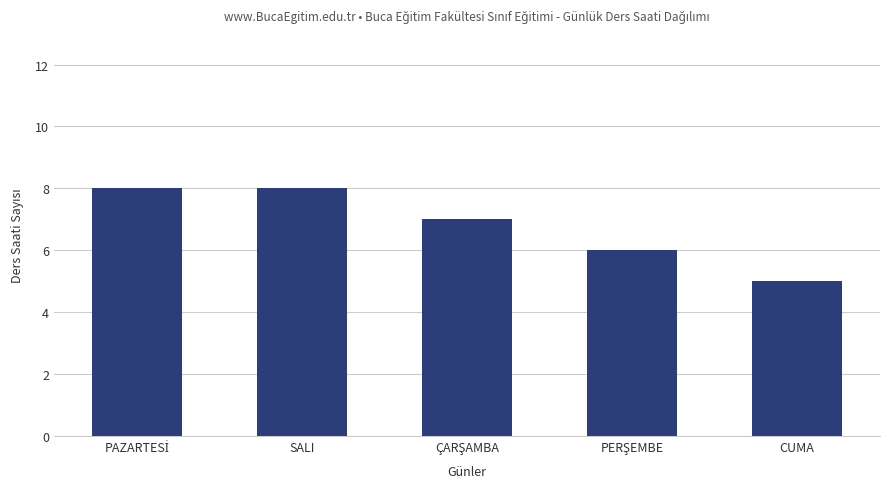

What is the change in value from SALI to CUMA?

-3